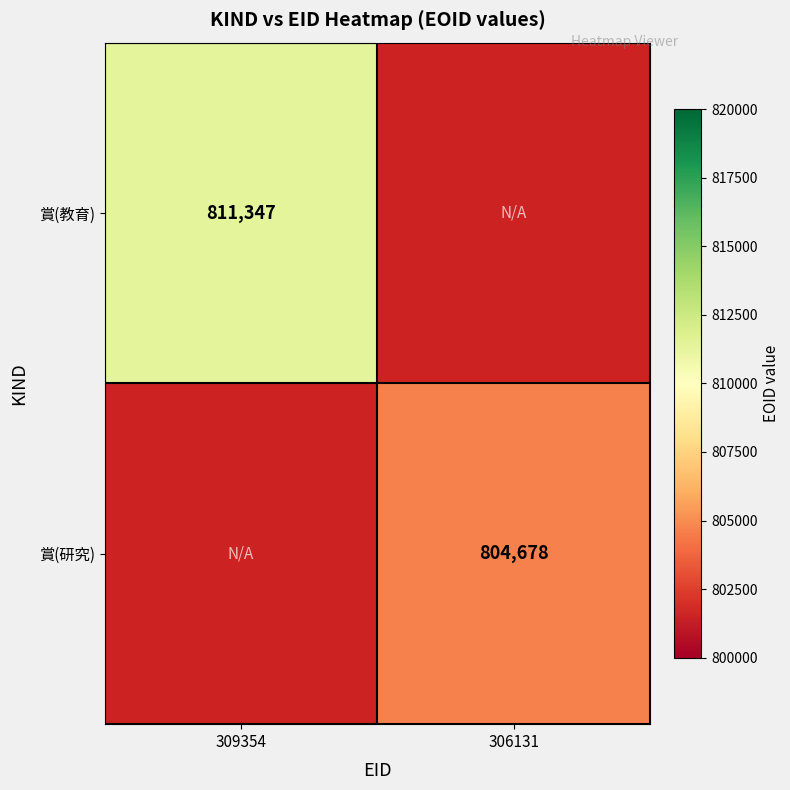

Is it true that 賞(教育) equals 1226910 at 309354?

False